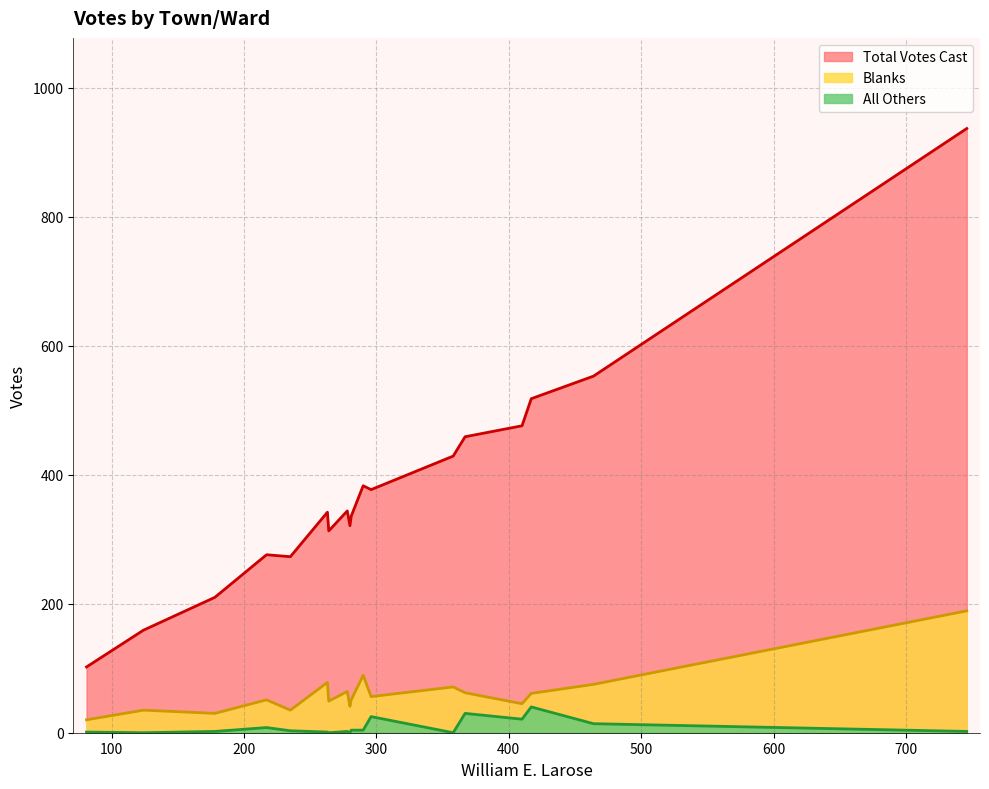

Is it true that Blanks equals 60 at Royalston-1?

False